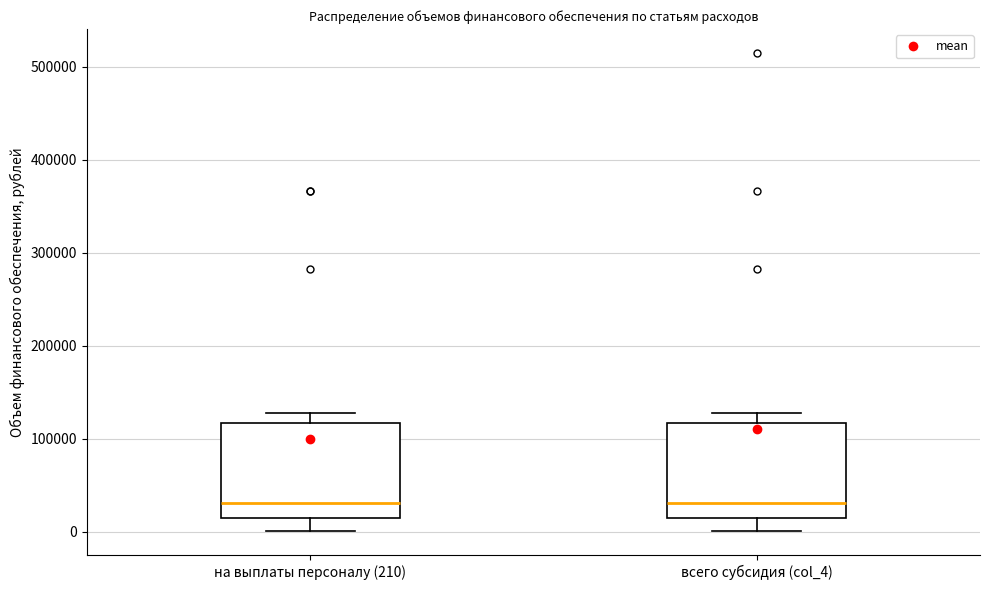

Reading left to right, read every box against the y-axis: the position of its median line, the range the box covers, and the ends of its whiskers. The values are not printed on the chart, so give them approximately, as read against the axis.

на выплаты персоналу (210): median 30000, box 20000 to 120000, whiskers 0 to 130000
всего субсидия (col_4): median 30000, box 20000 to 120000, whiskers 0 to 130000